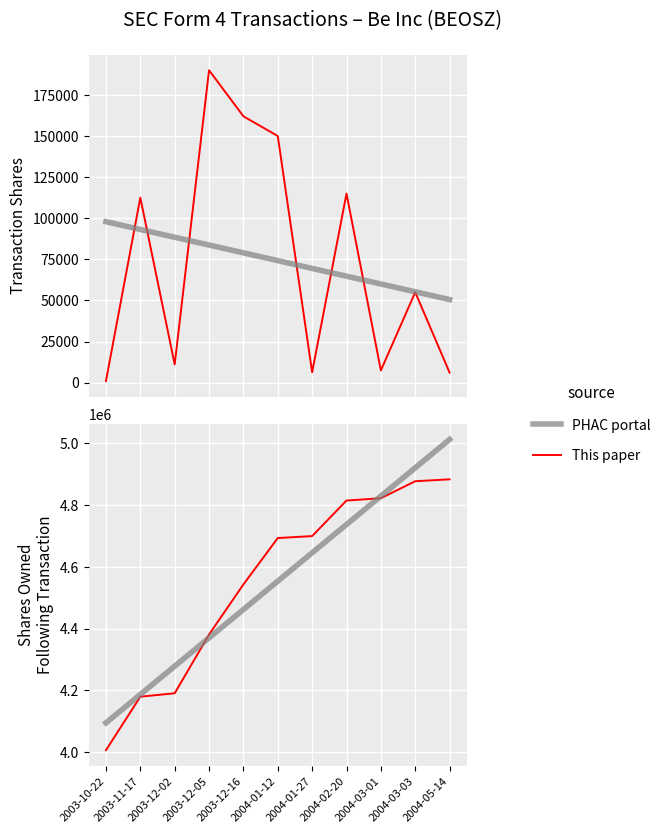

Is this an area chart (filled region under the line)?

No